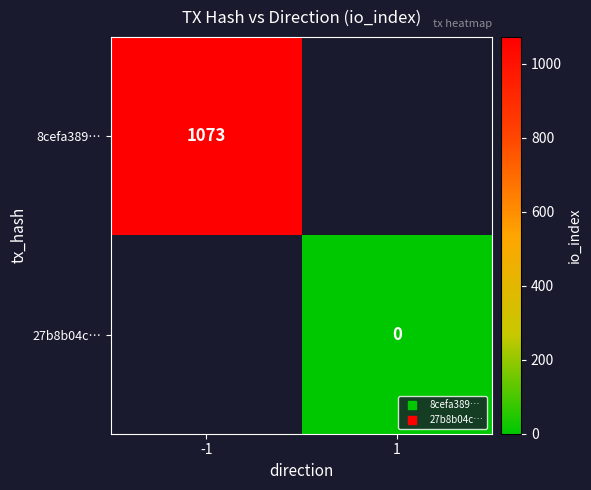

True or false: 8cefa389… has a value of 675.6 at -1.

False